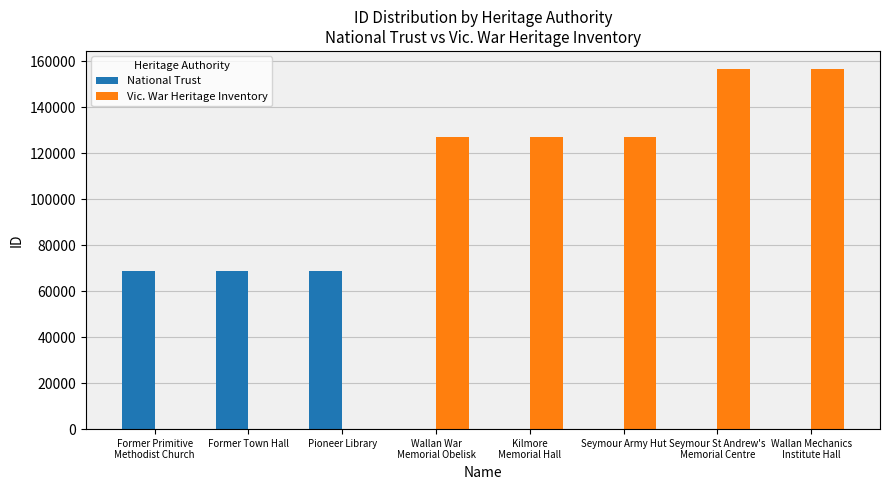

What is the maximum value shown in the chart?

156712